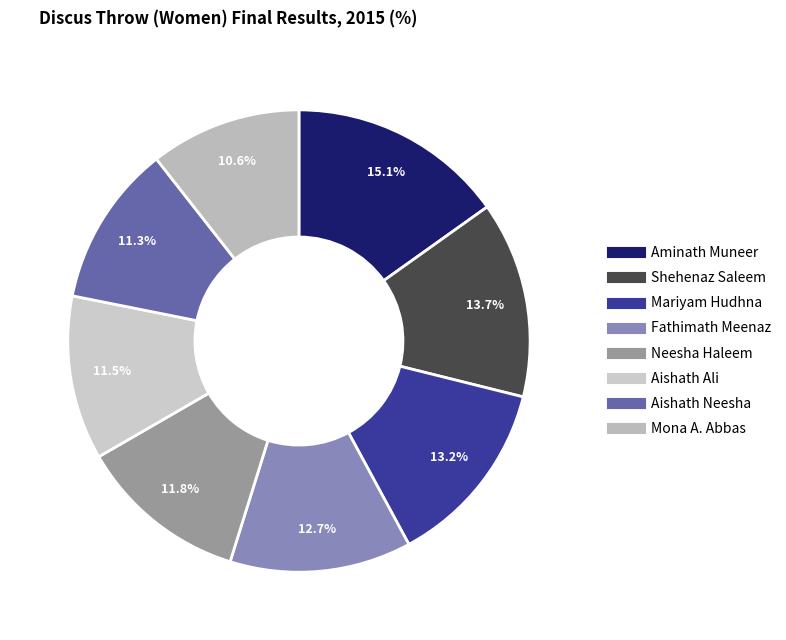

True or false: Mariyam Hudhna accounts for 13% of the total.

True